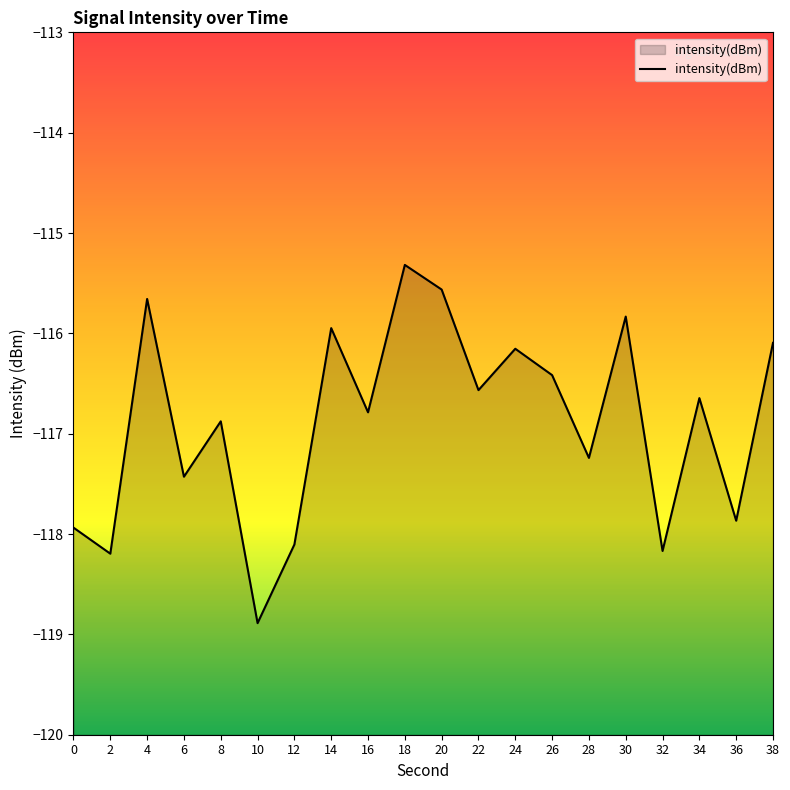

Is it true that the value at 8 is -116.9?

True